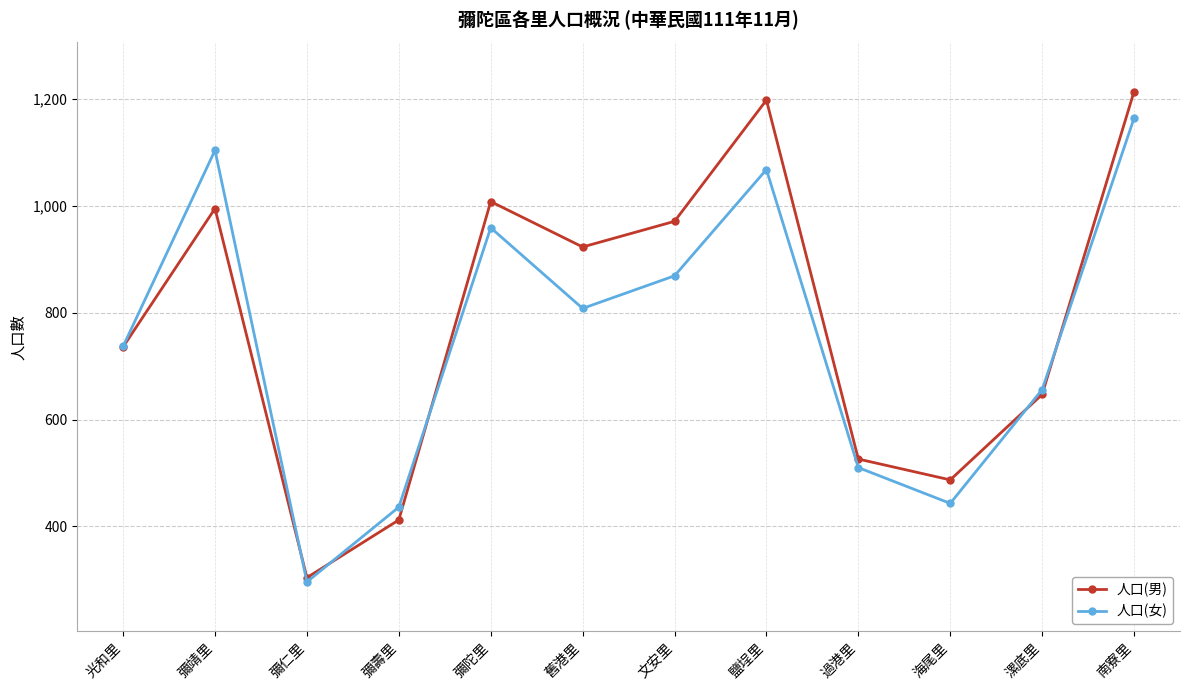

Which series ends up on top after the final intersection of 人口(女) and 人口(男)?

人口(男)